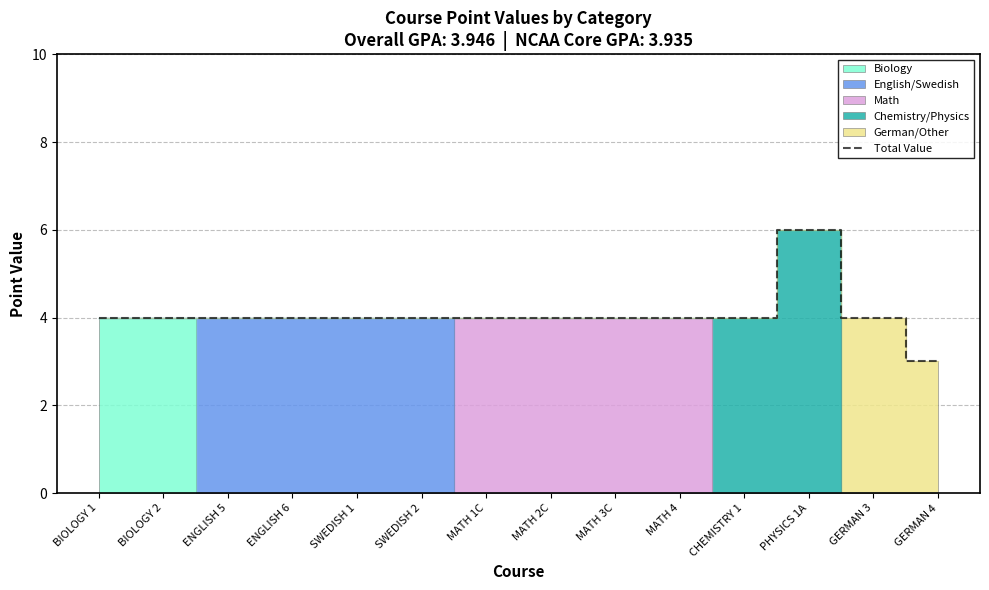

At which category does the chart reach its peak across all series?

PHYSICS 1A